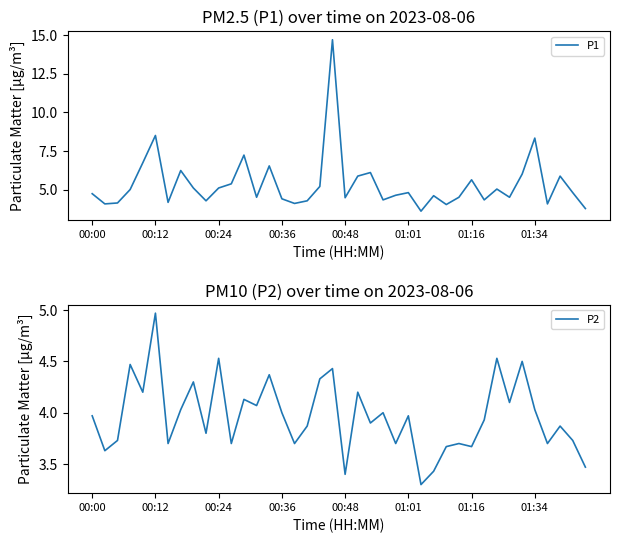

At which category is the sum across all series the highest?

19